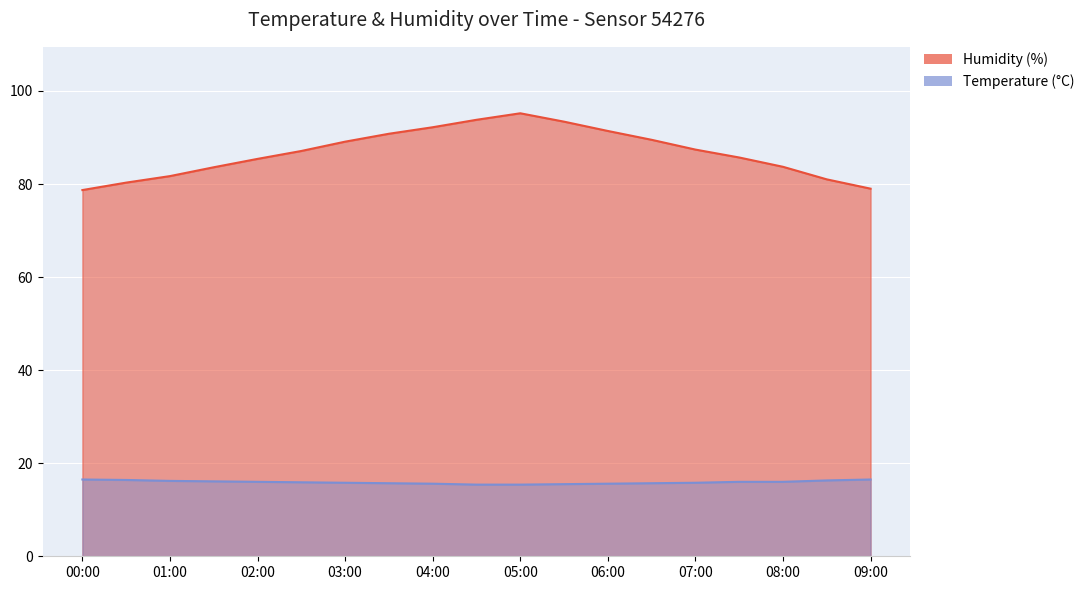

At which label does temperature reach its peak?

00:00